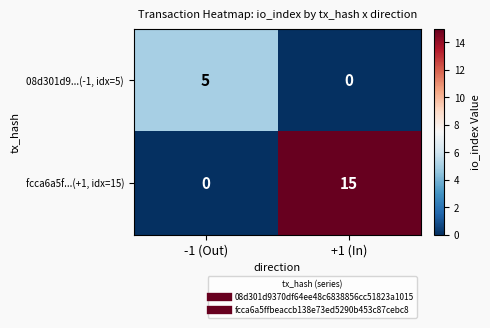

Reading left to right, extract all data points from this chart.

08d301d9...(-1, idx=5): 5	0
fcca6a5f...(+1, idx=15): 0	15